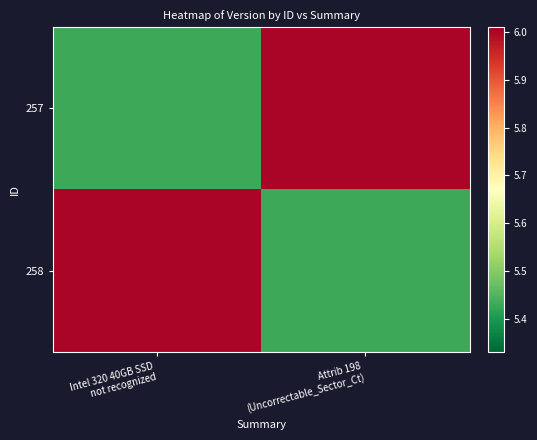

At how many categories does at least one series exceed 5?

2